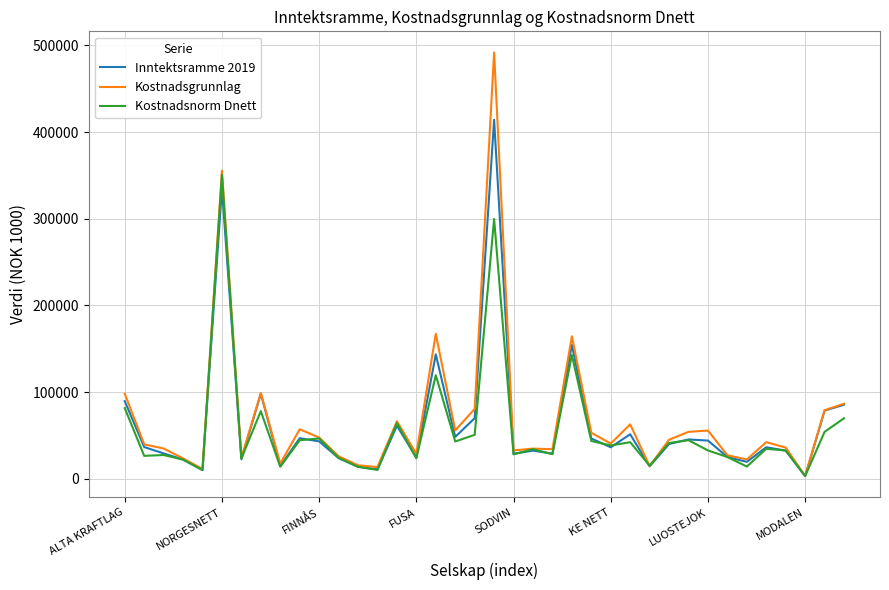

What are all the series names shown in the legend?

Inntektsramme 2019, Kostnadsgrunnlag, Kostnadsnorm Dnett